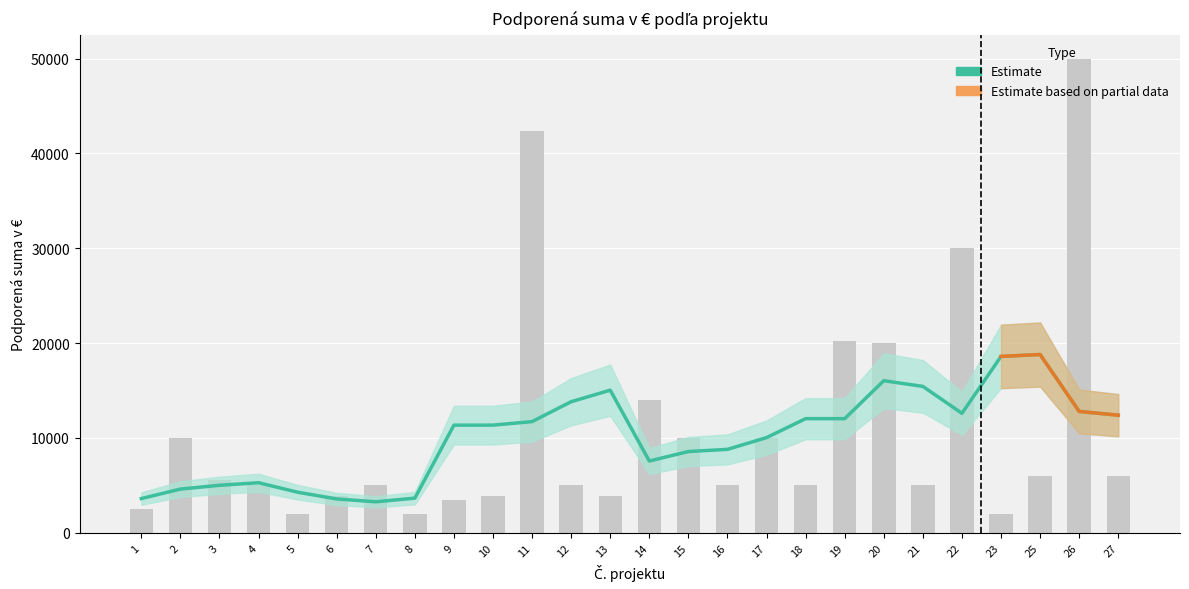

What is the value of the 6th bar from the left?

3570.9